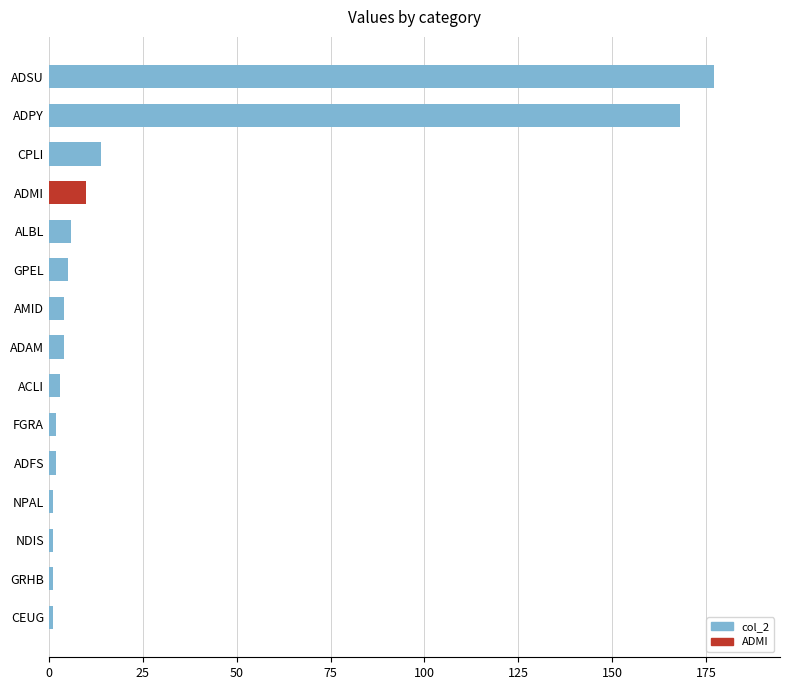

How many series are shown in this chart?

1